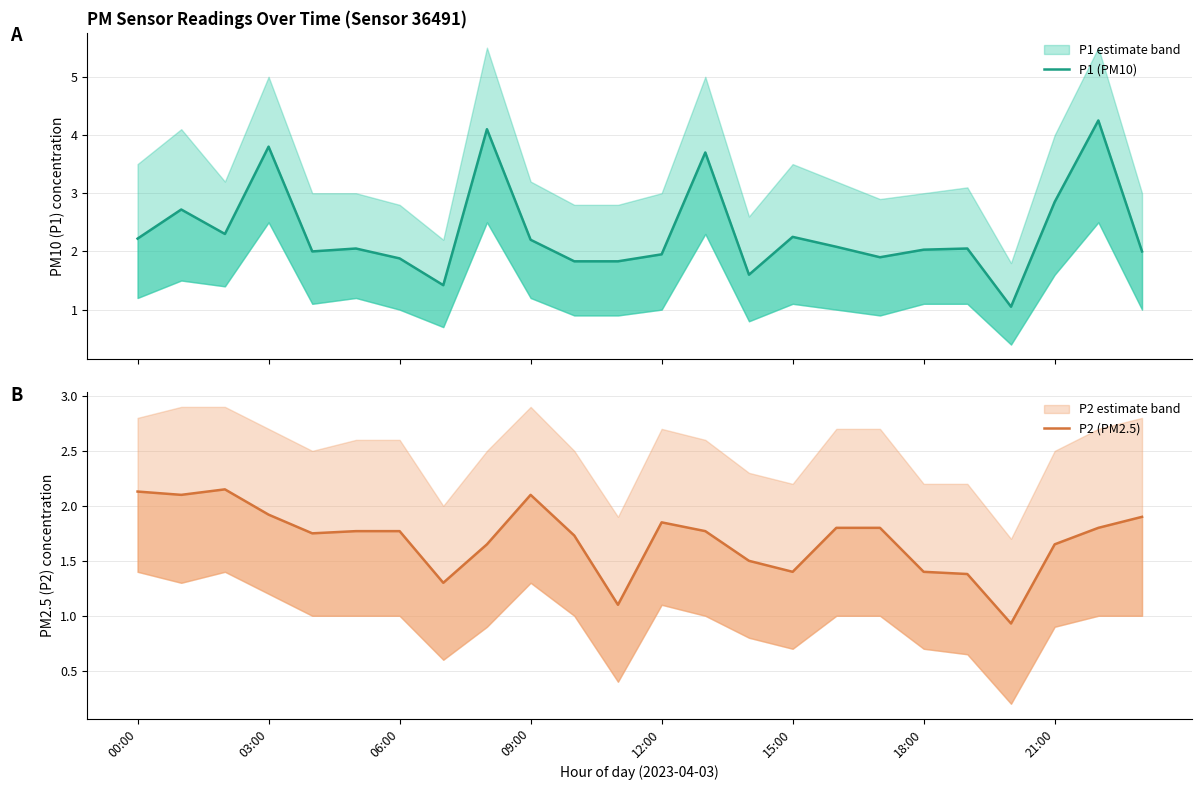

The value of P1 (PM10) at 03:00 is 1.9. True or false?

False